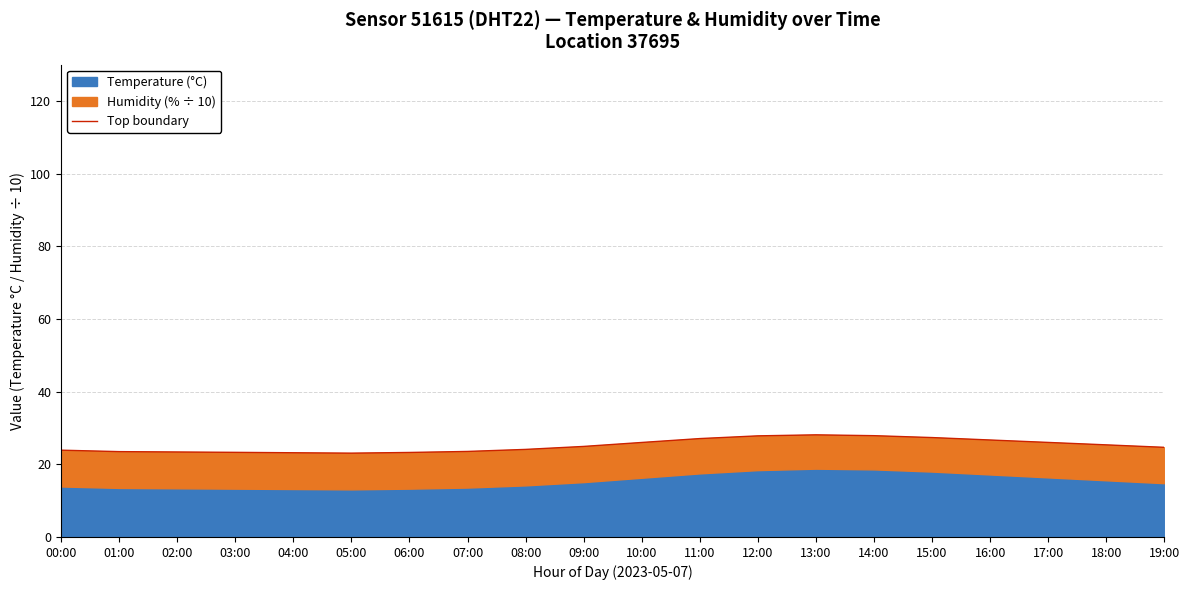

How many data points does each series have?

20